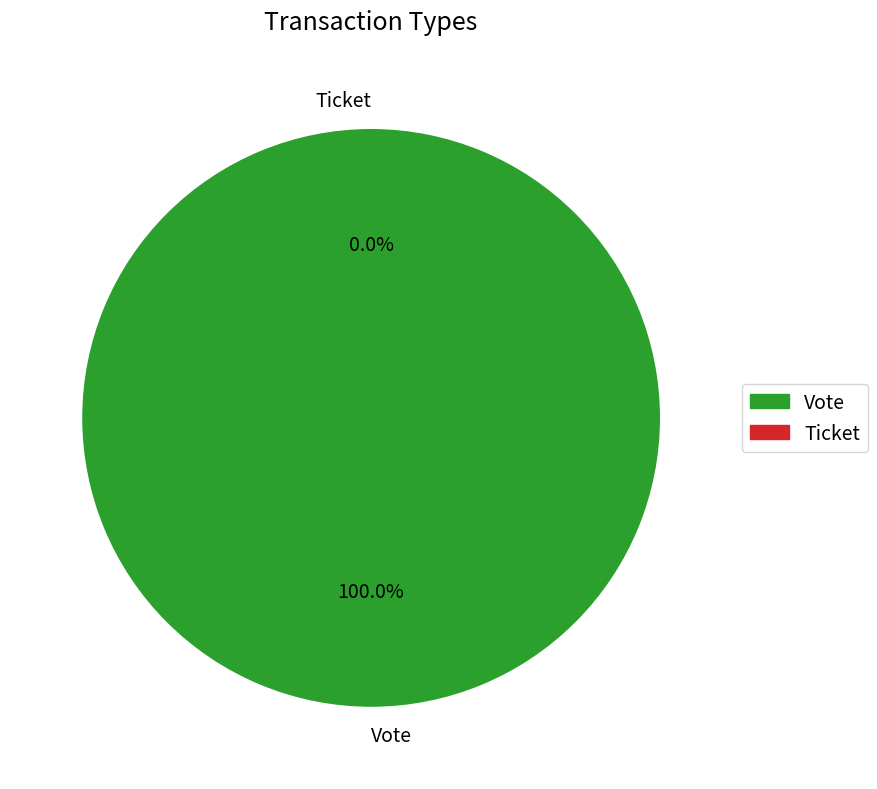

Which slice is the smallest?

Ticket